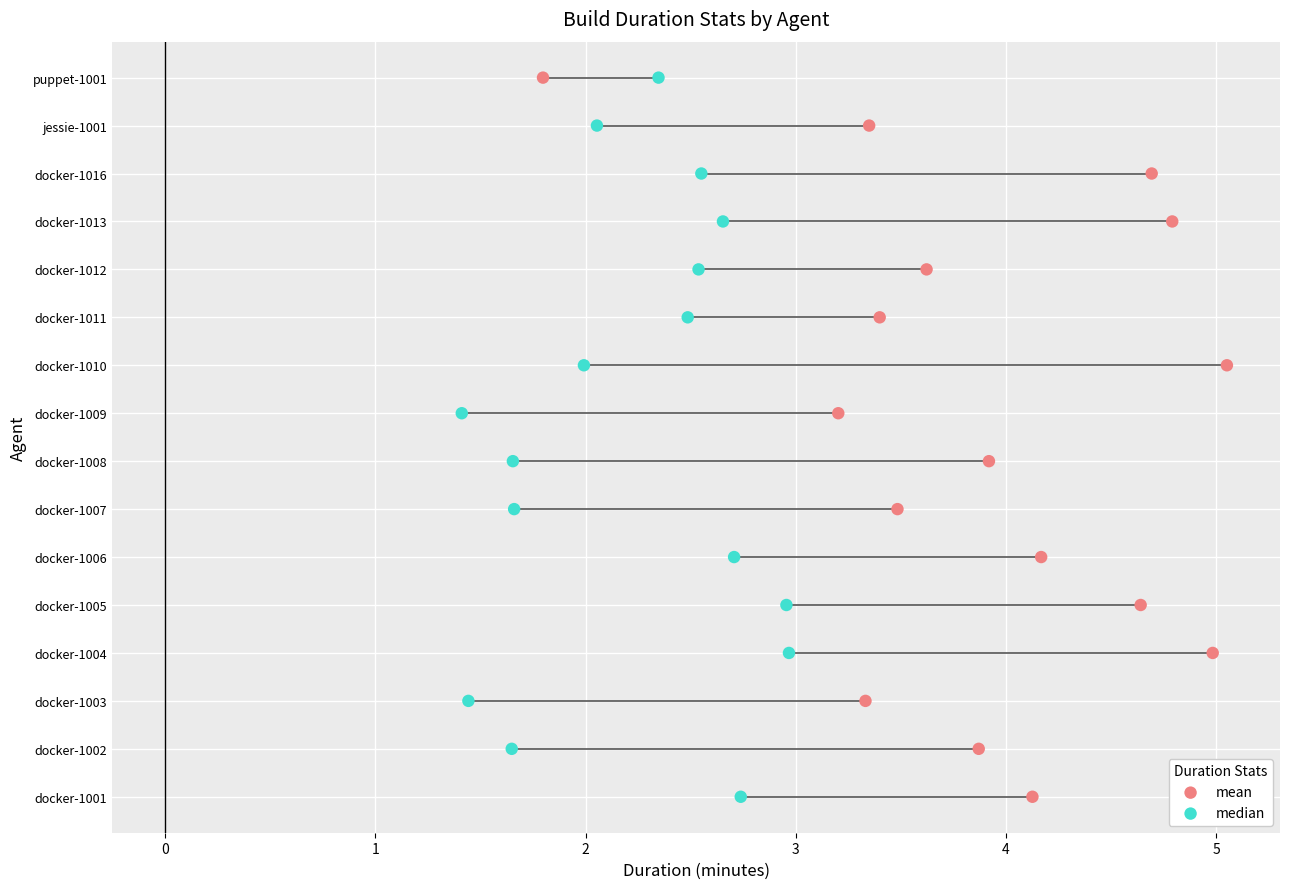

What are all the series names shown in the legend?

mean, median